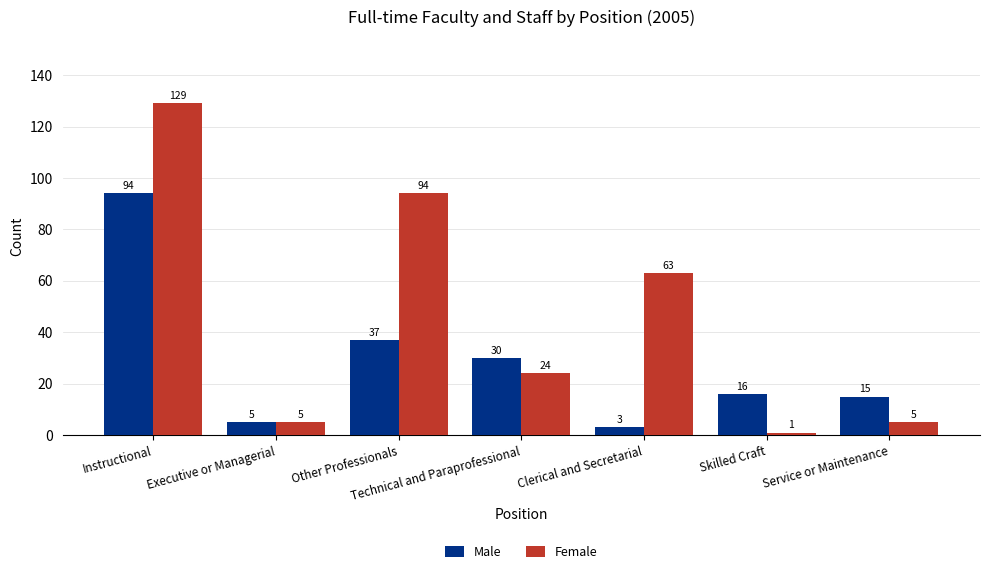

The value of Male at Clerical and Secretarial is 3. True or false?

True